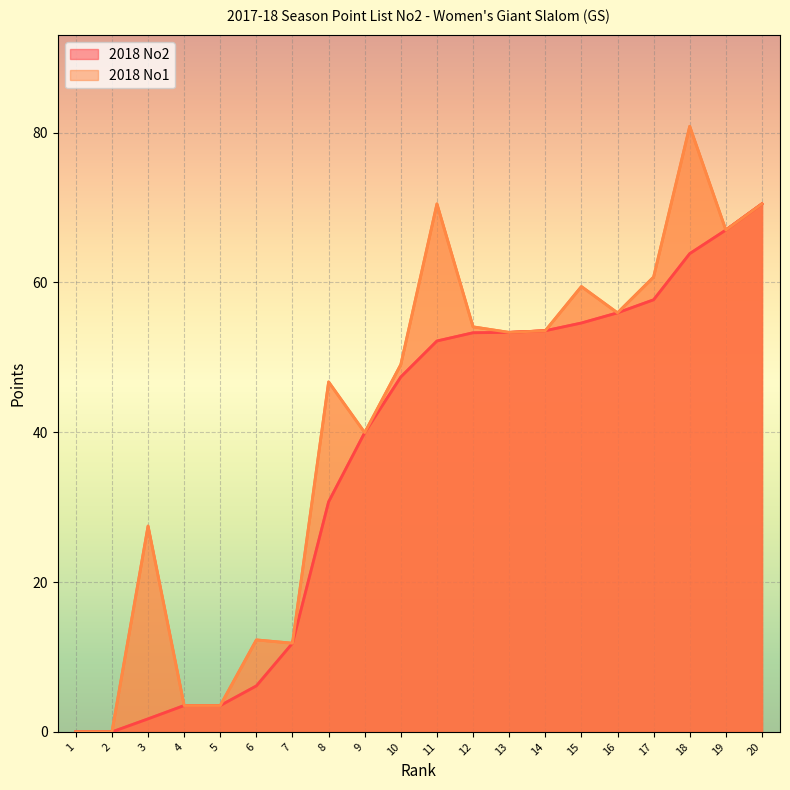

What is the value of the 2018 No2 point at the 12th from the left?

53.3